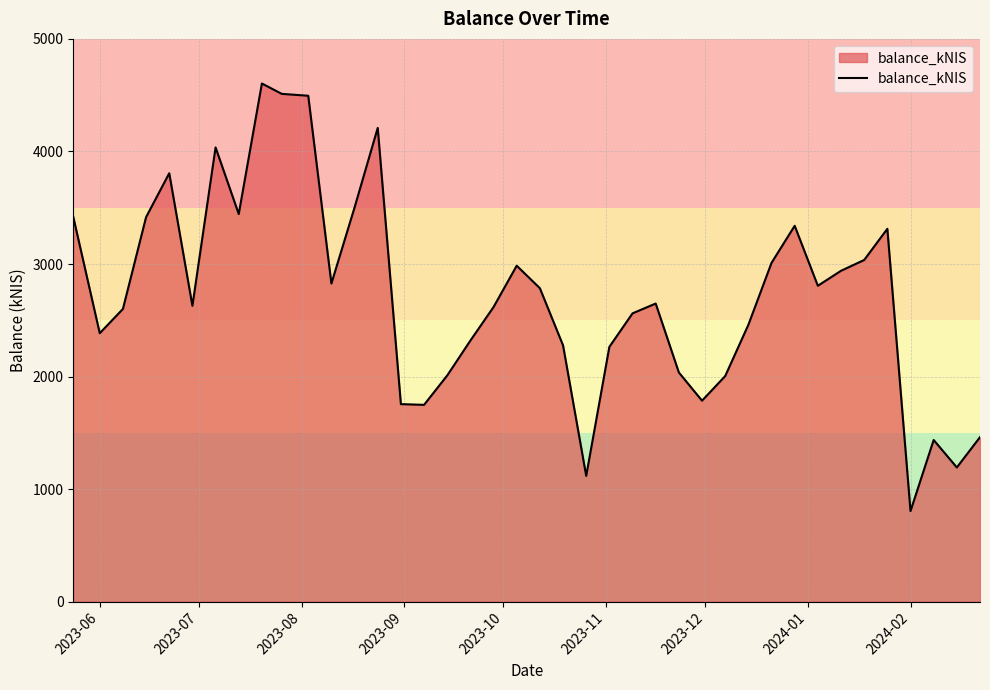

What is the greatest value displayed?

4603.8